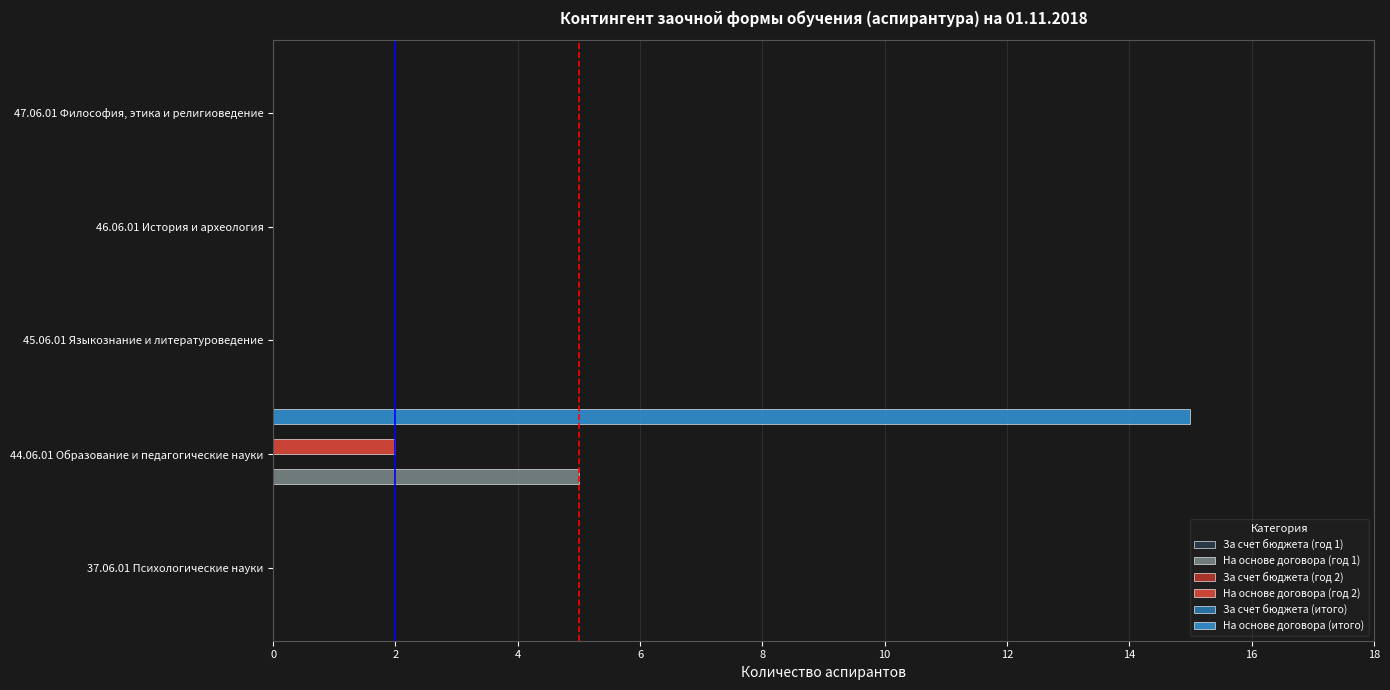

At how many categories does at least one series exceed 7?

1